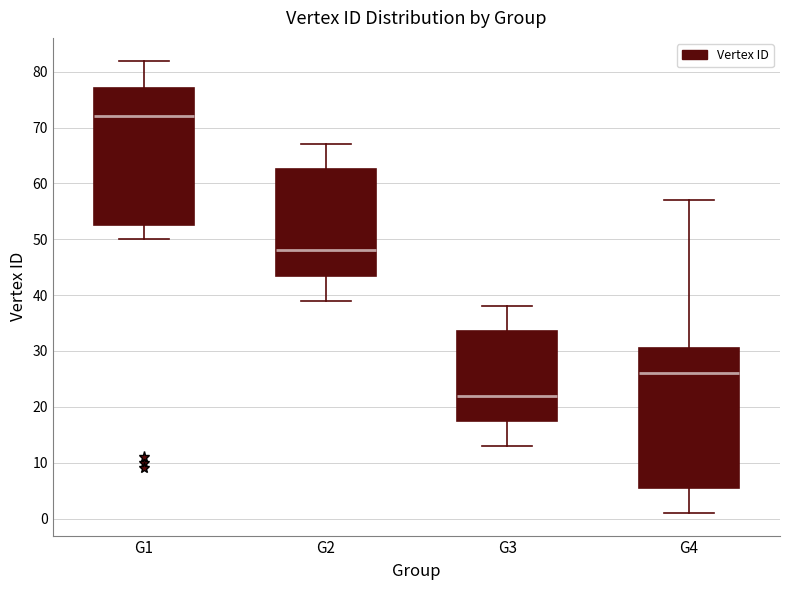

Which box has the highest median line?

G1